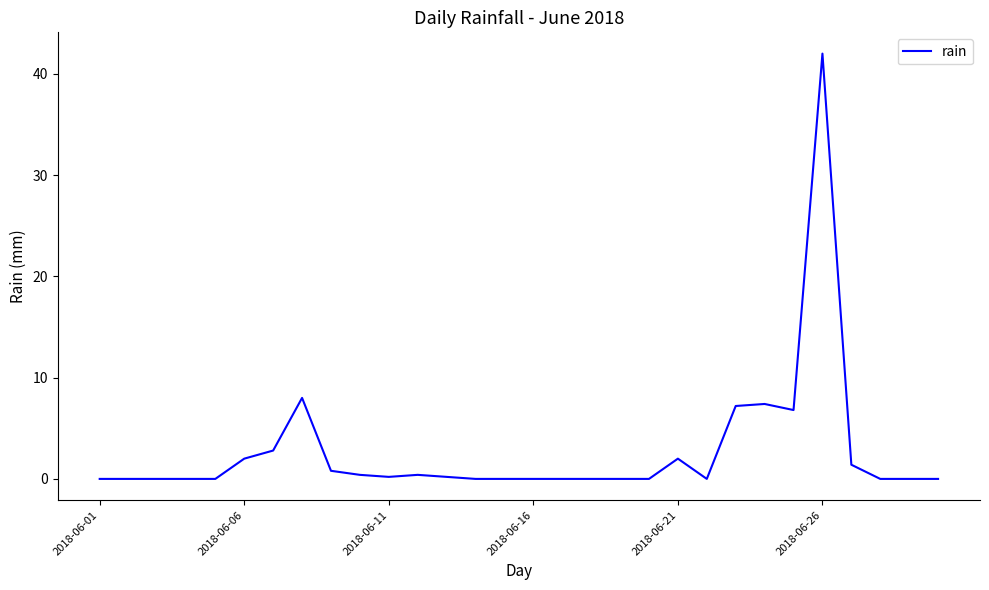

What is the difference between the maximum and minimum values?

42.0